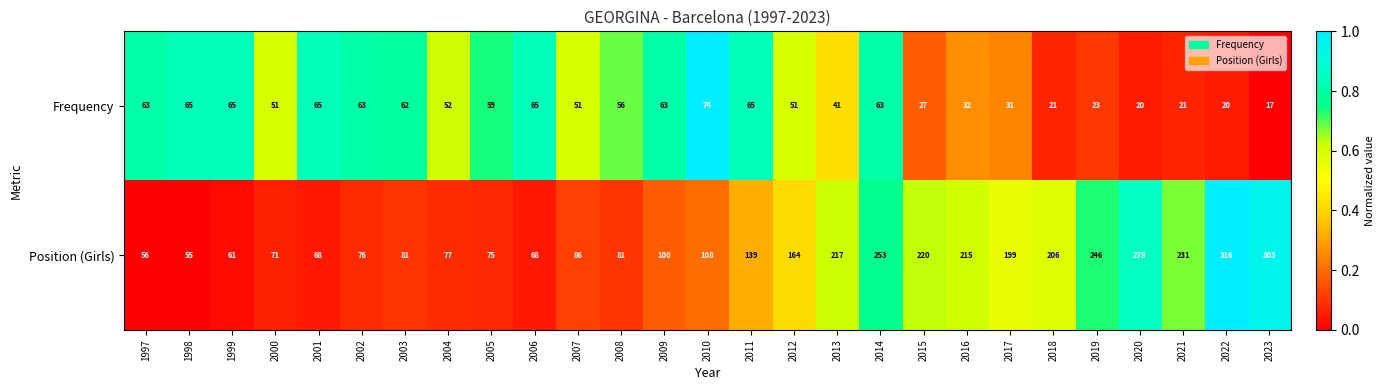

What is the lowest value of the Frequency series?

17